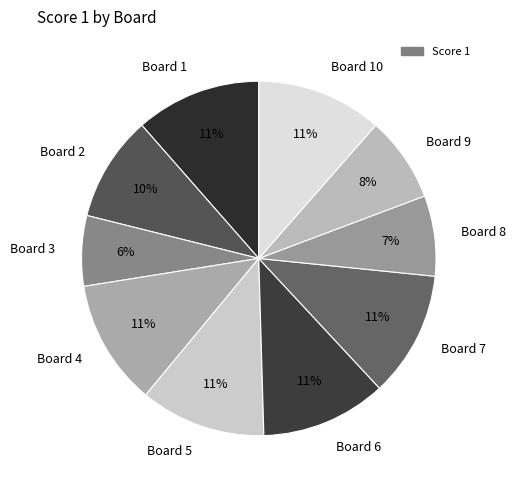

To the nearest percent, what portion does Board 3 represent?

6%